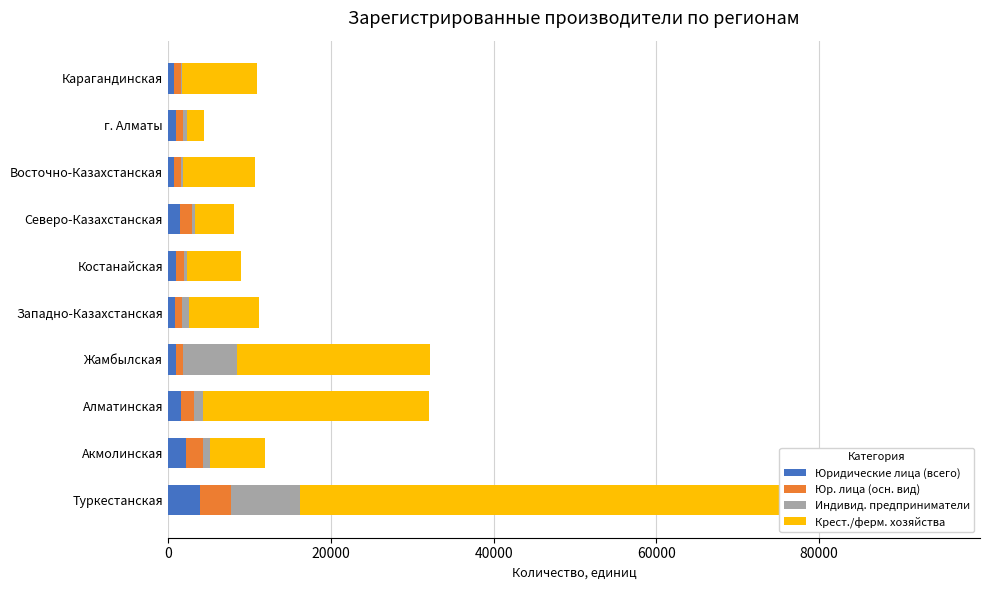

The Юридические лица (всего) series shows 799 at Карагандинская. True or false?

True